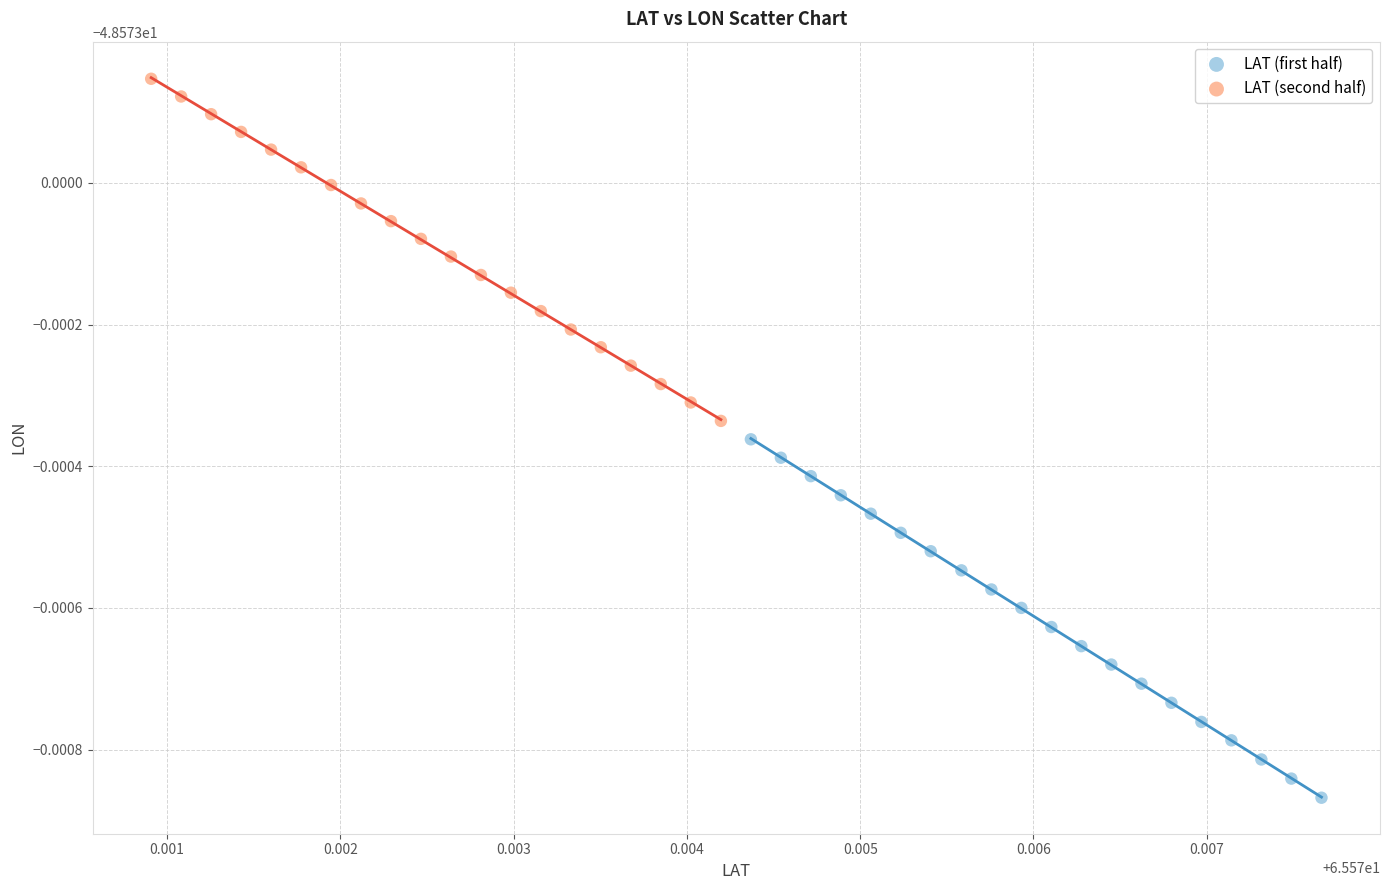

What are all the series names shown in the legend?

LAT (first half), LAT (second half)